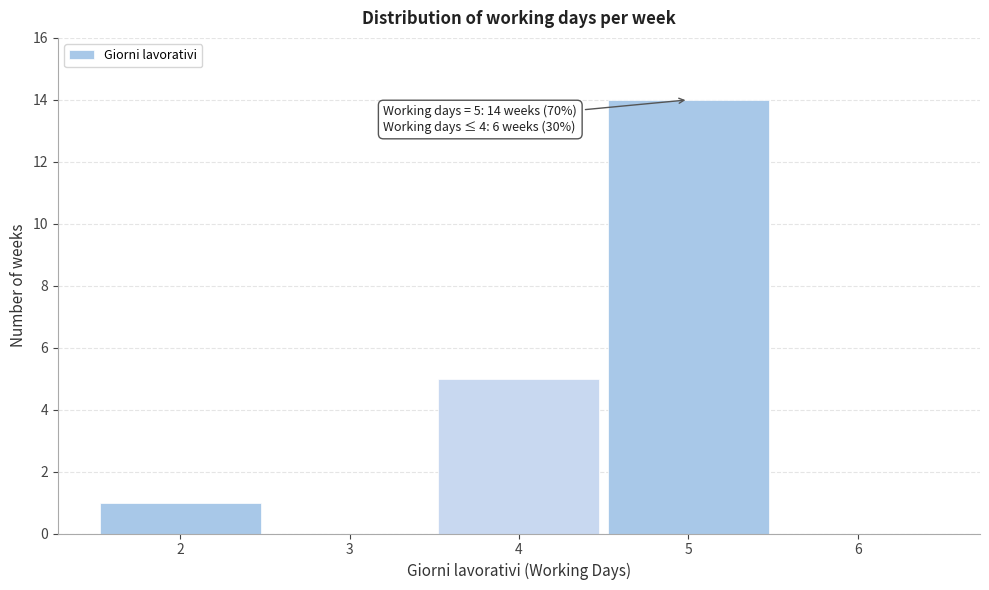

Reading right to left, what are all the values shown in this chart?

6=0	5=14	4=5	3=0	2=1